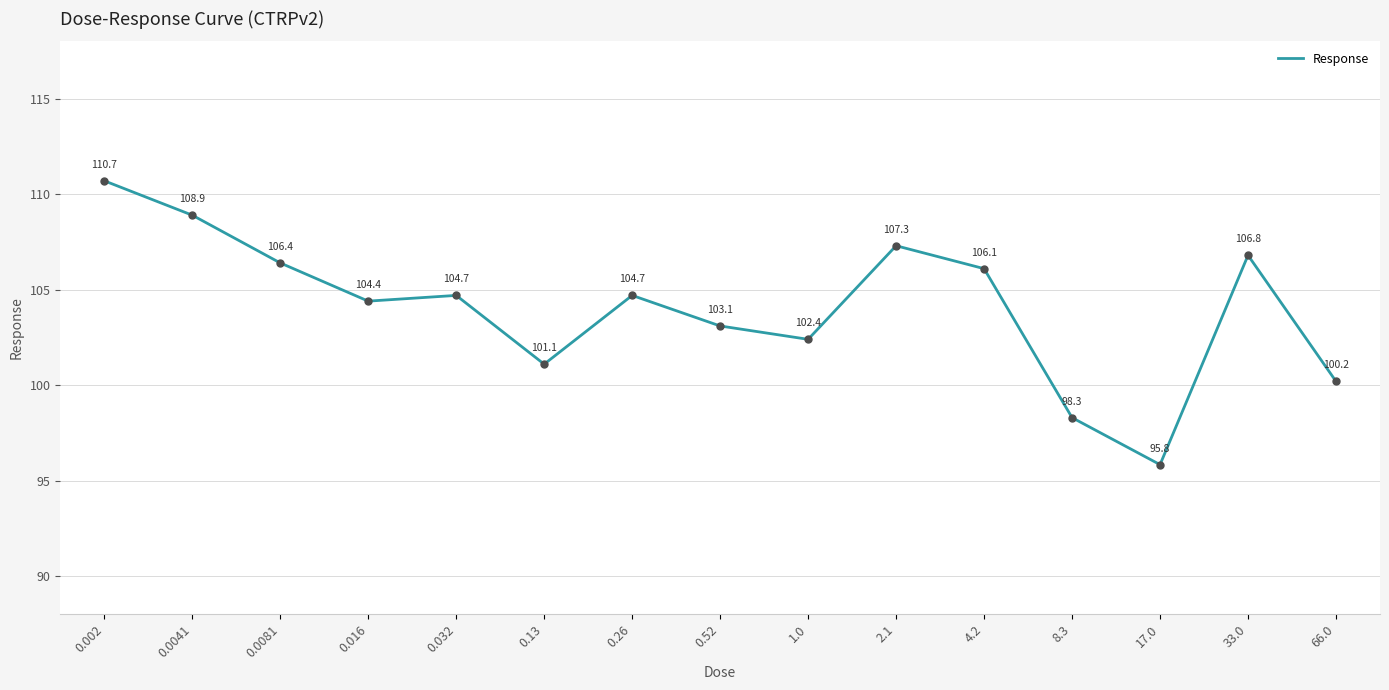

Which has a higher value, 2.1 or 17.0?

2.1